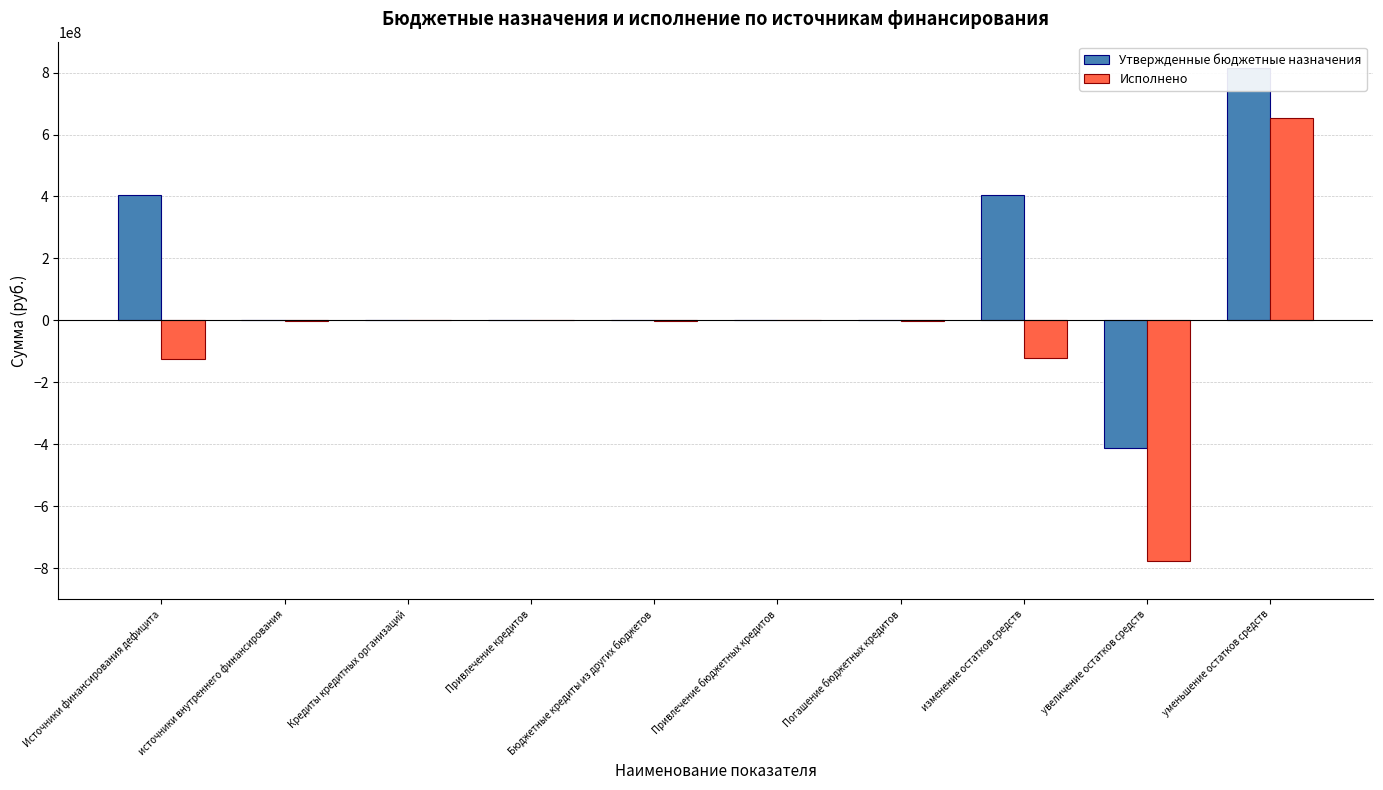

What is the spread (max minus min) of values at увеличение остатков средств?

364548488.7